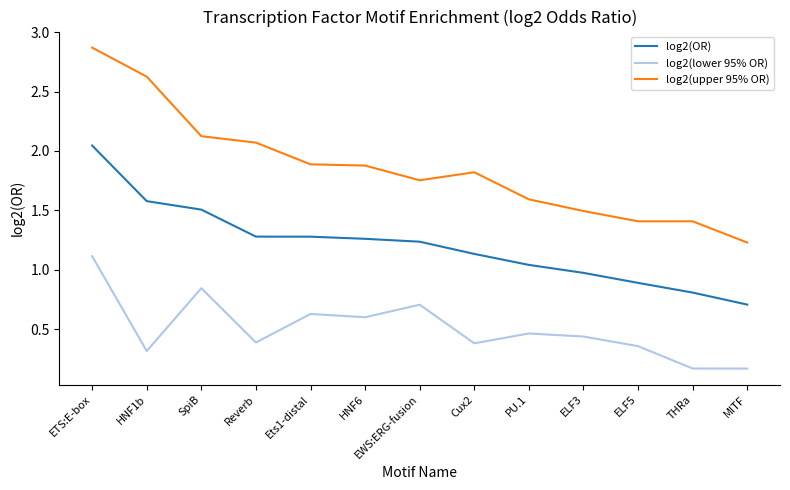

Is this an area chart (filled region under the line)?

No